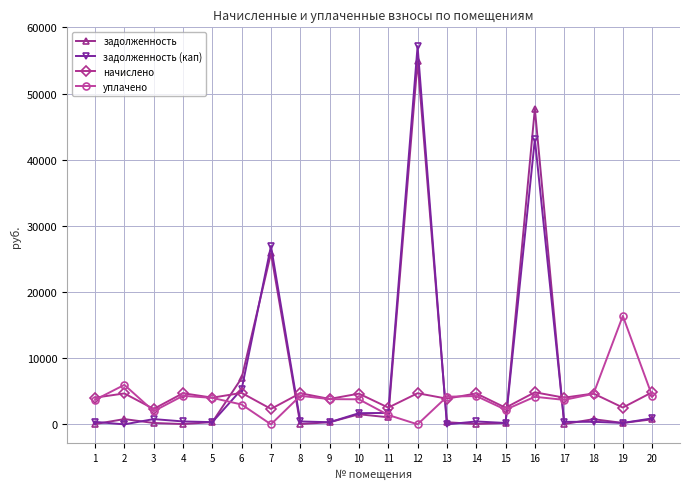

The value of начислено at 15 is 2517.5. True or false?

True